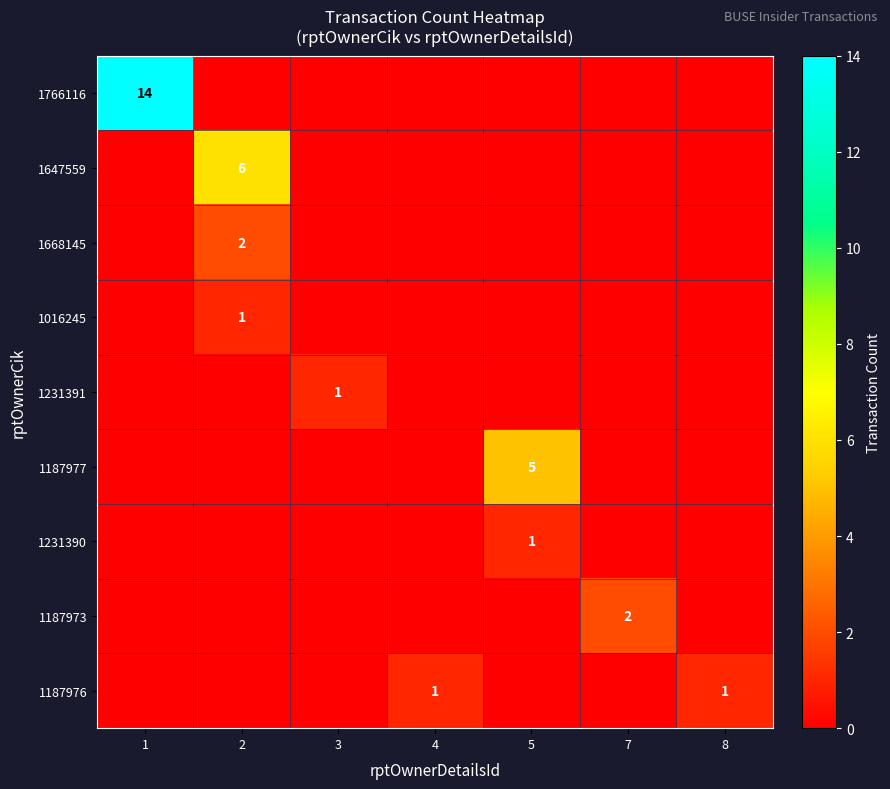

At which category is the sum across all series the highest?

1